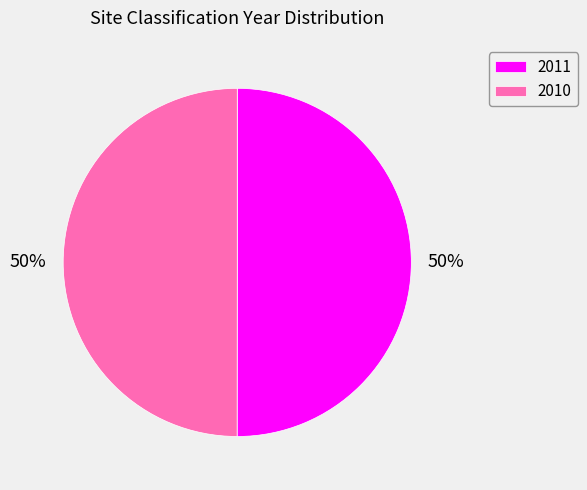

To the nearest percent, what is the average slice percentage?

50%